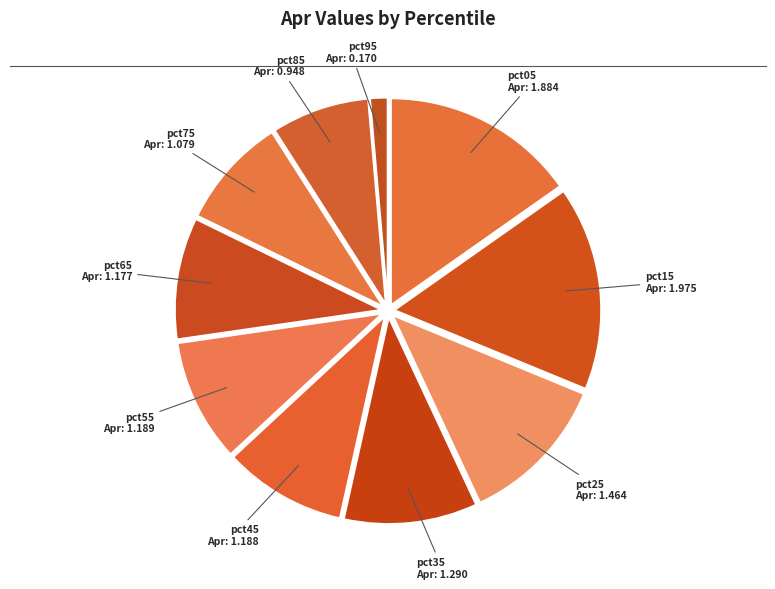

How many segments does this pie chart have?

10